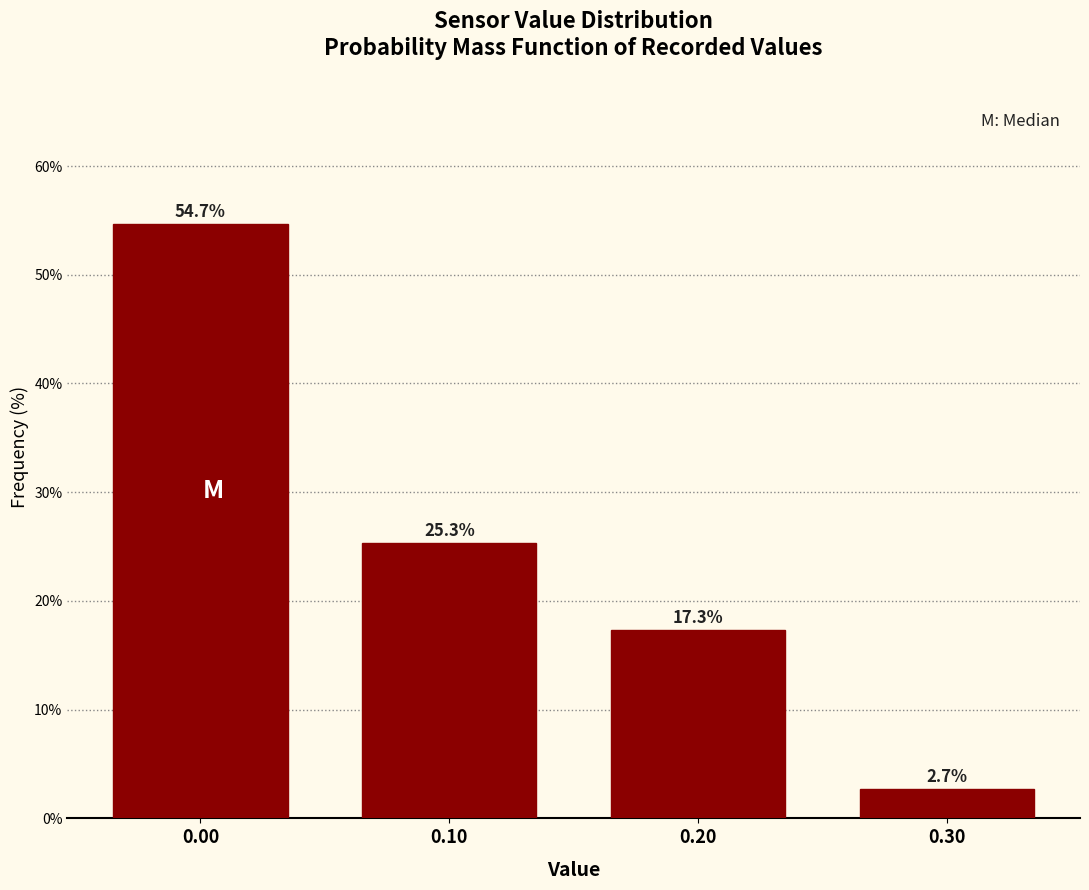

Reading left to right, list all the values displayed in this chart.

0.00=54.7	0.10=25.3	0.20=17.3	0.30=2.7